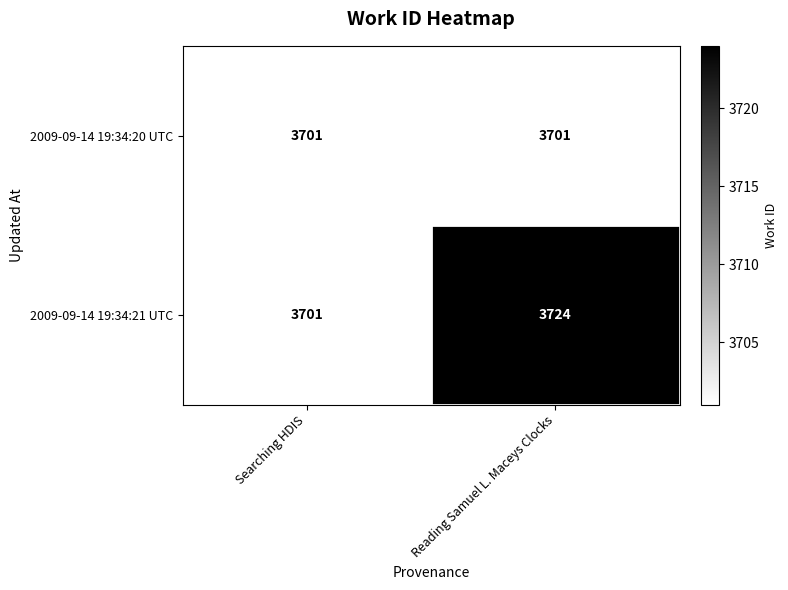

What is the sum of the 2009-09-14 19:34:20 UTC values at Searching HDIS and Reading Samuel L. Maceys Clocks?

7402